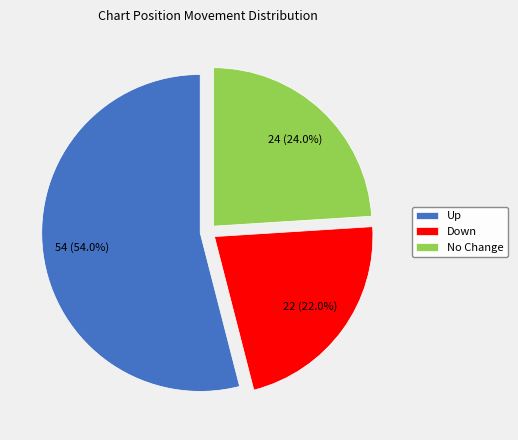

What is the smallest slice in the pie chart?

Down